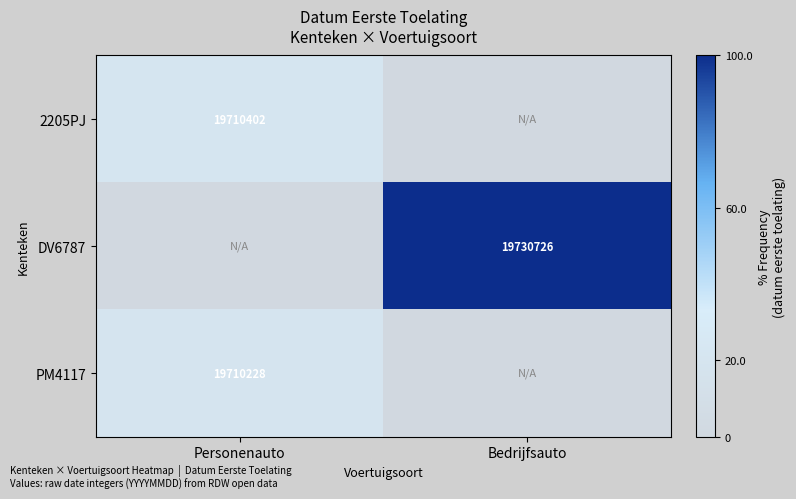

The value of 2205PJ at Personenauto is 19710402. True or false?

True